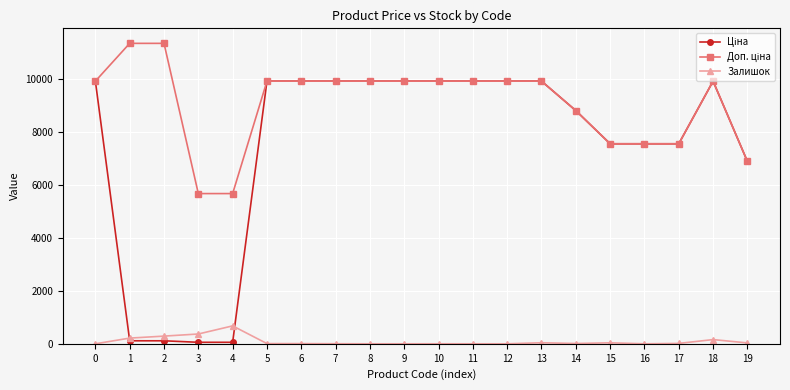

True or false: Залишок has more than 2 interior local peaks.

True